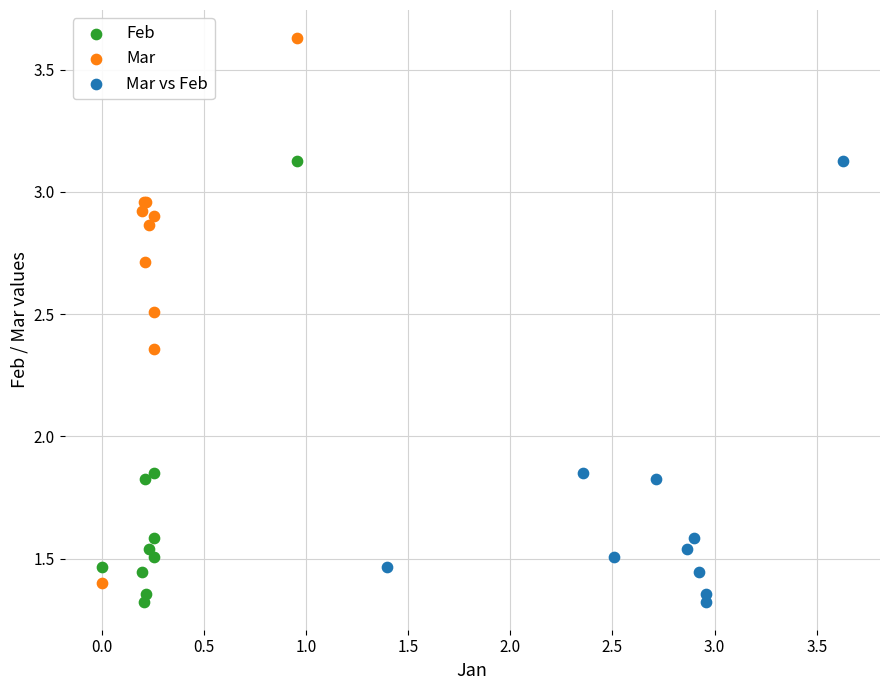

Which series has the largest Y range (max minus min)?

Mar